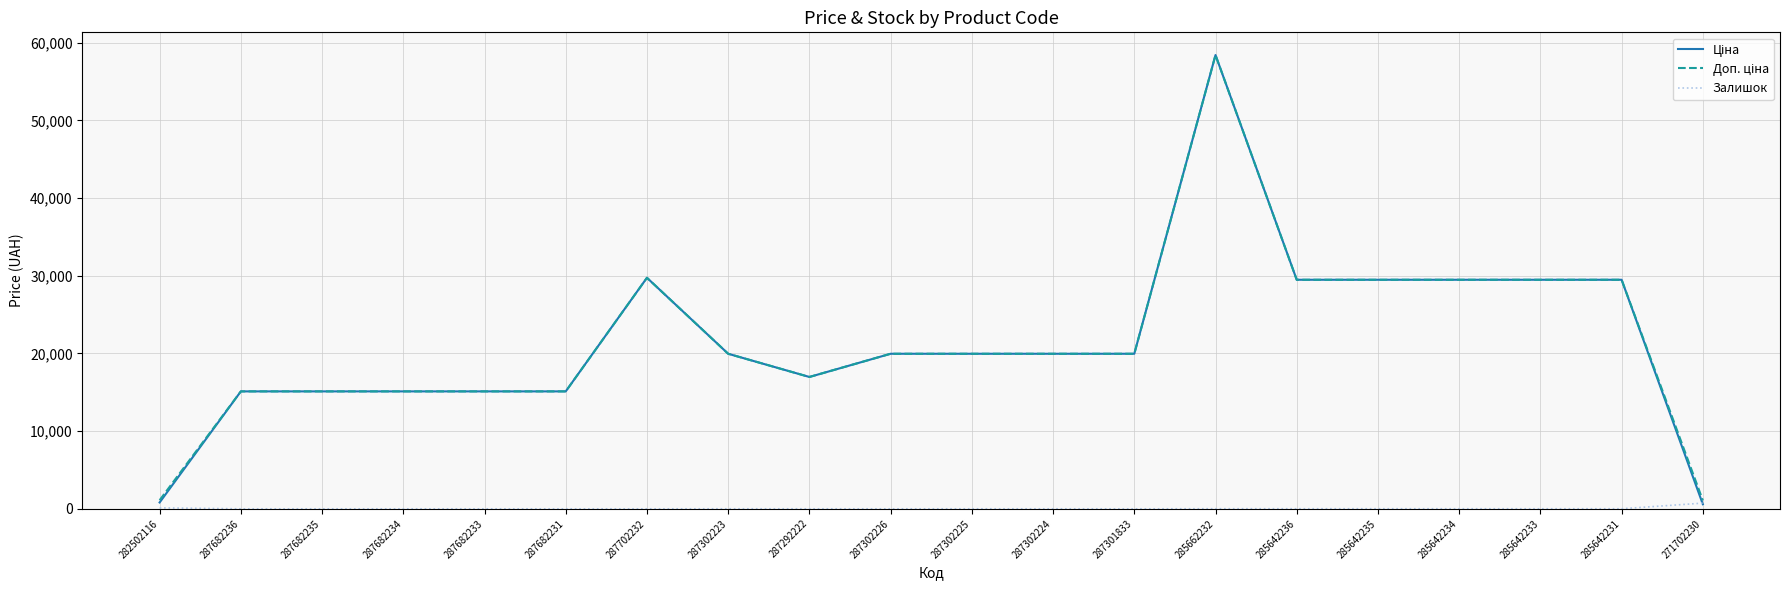

Is it true that Залишок equals 0.0 at 287682235?

True